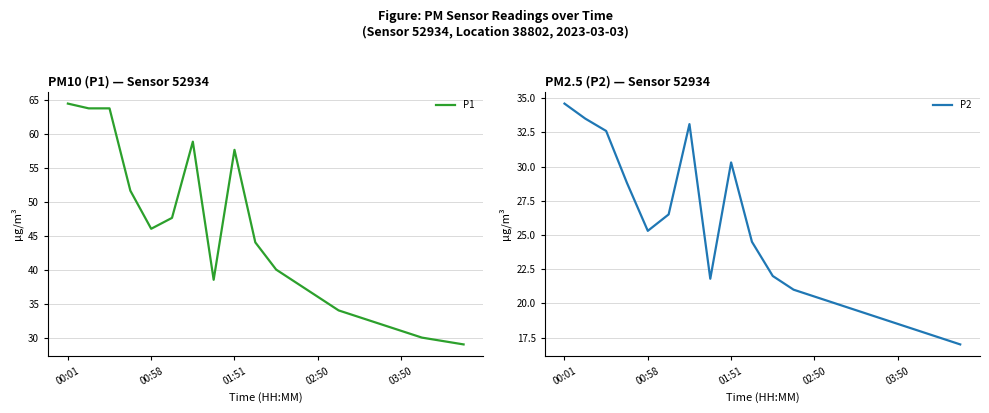

What is the lowest value of the P1 series?

29.0